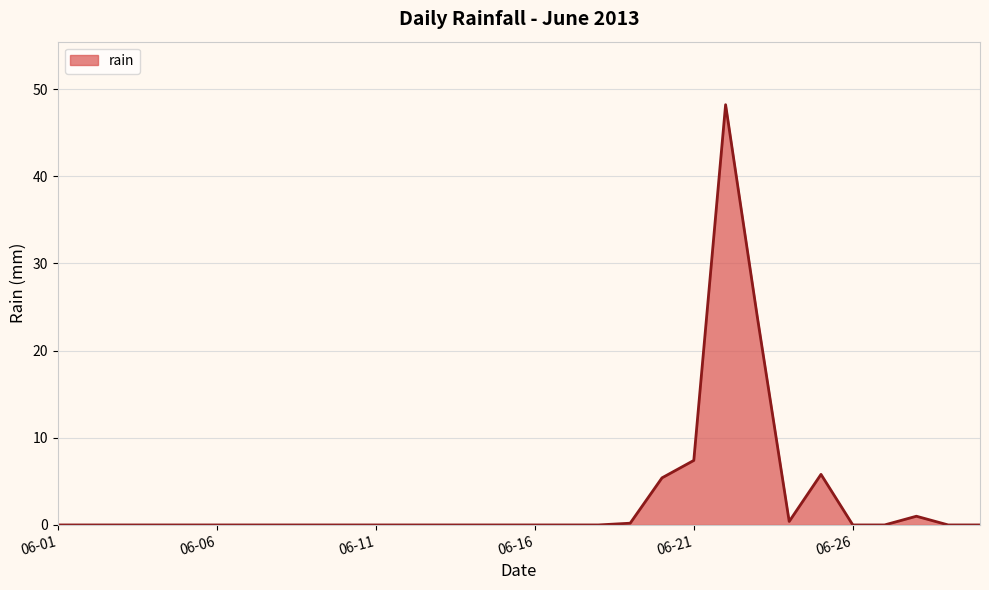

What is the greatest value displayed?

48.2